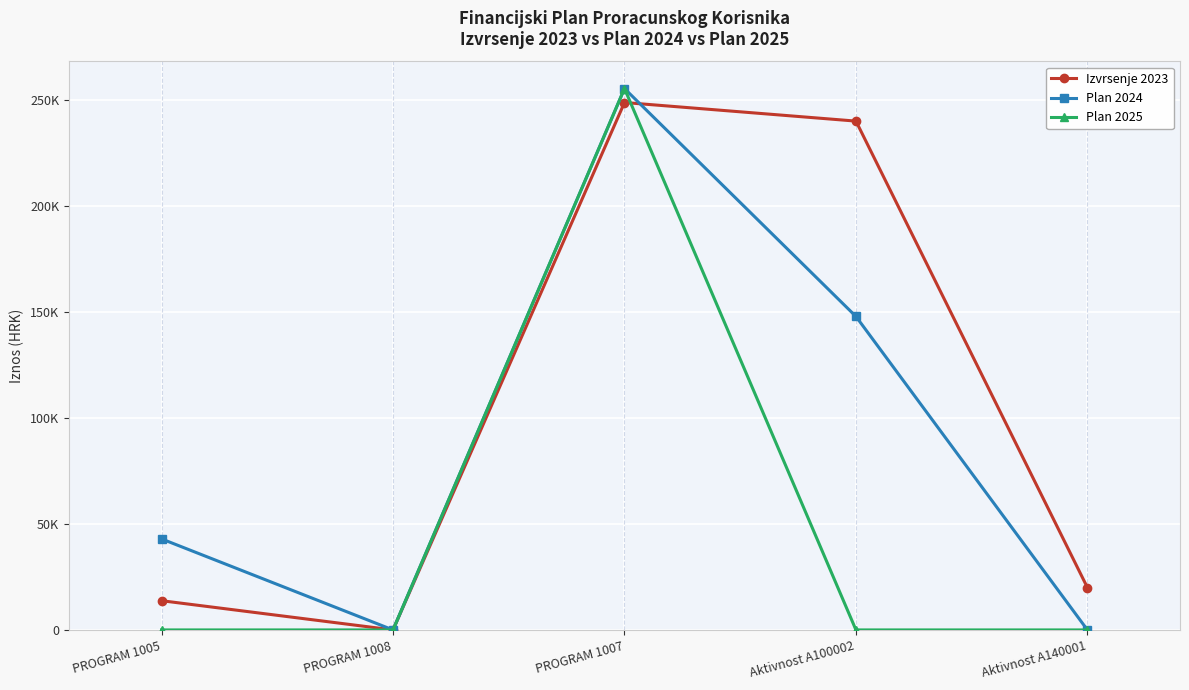

What are all the series names shown in the legend?

Izvrsenje 2023, Plan 2024, Plan 2025